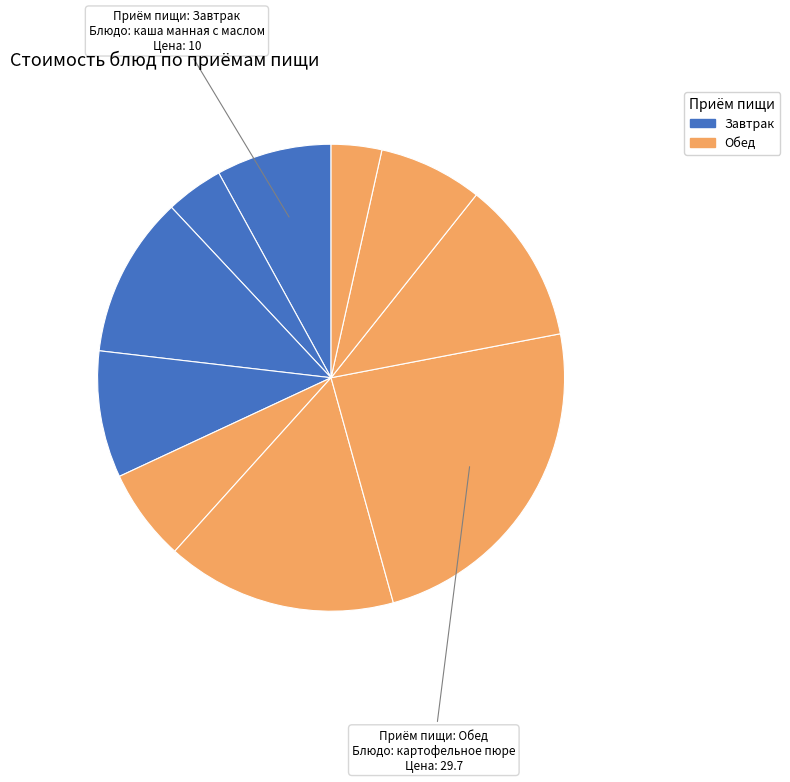

Rank the categories by value from lowest to highest.

хлеб ржаной, чай с сахаром, салат из свежих помидор, компот из сухофруктов, каша манная с маслом, яблоки, бутерброд с сыром, котлета куриная, щи из свежей капусты, картофельное пюре